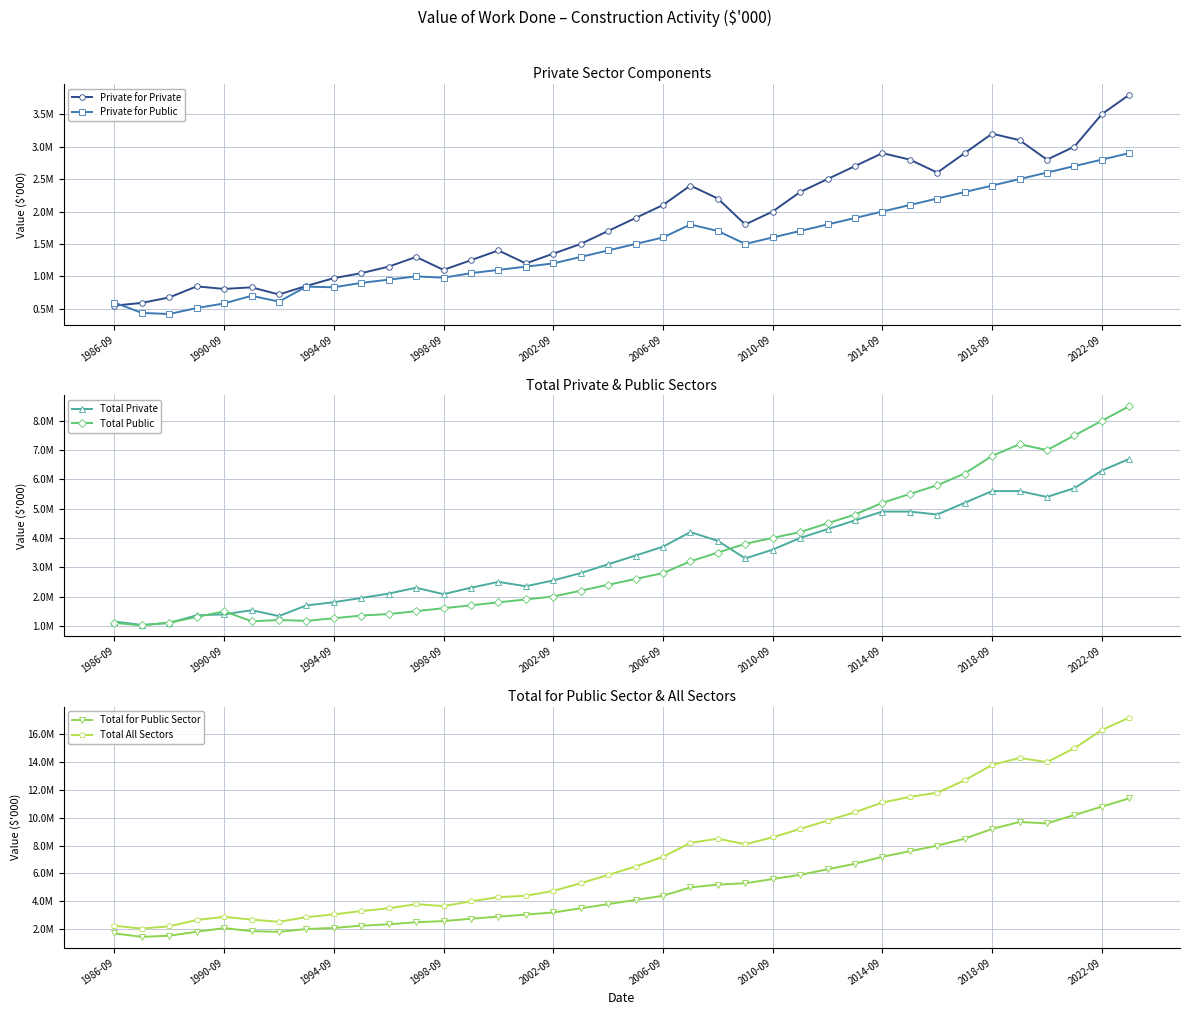

What is the value of the Total Private point at the 16th from the left?

2350000